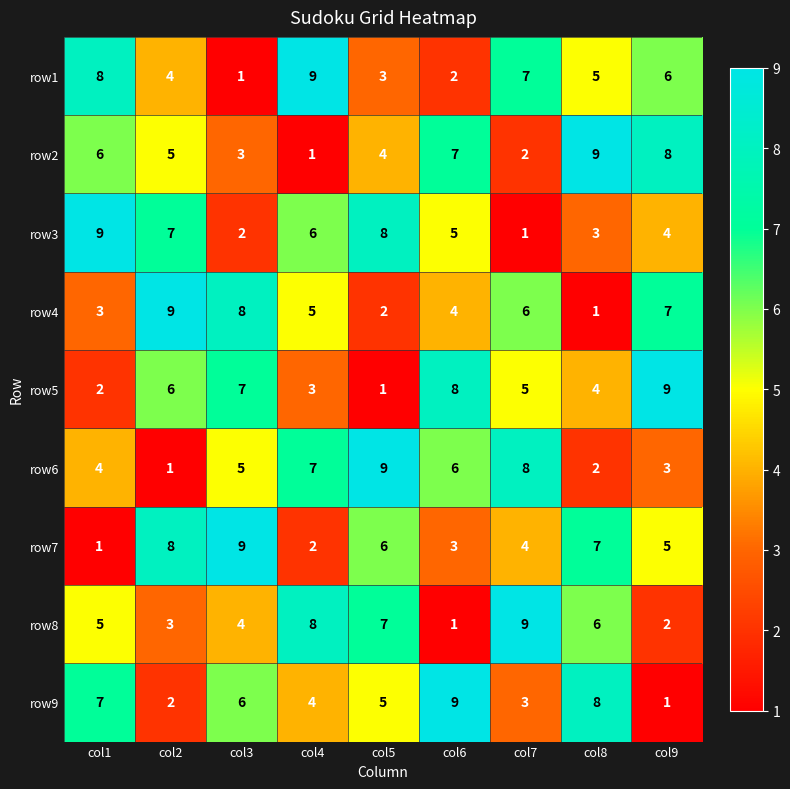

How many row8 values are between 3 and 7?

5